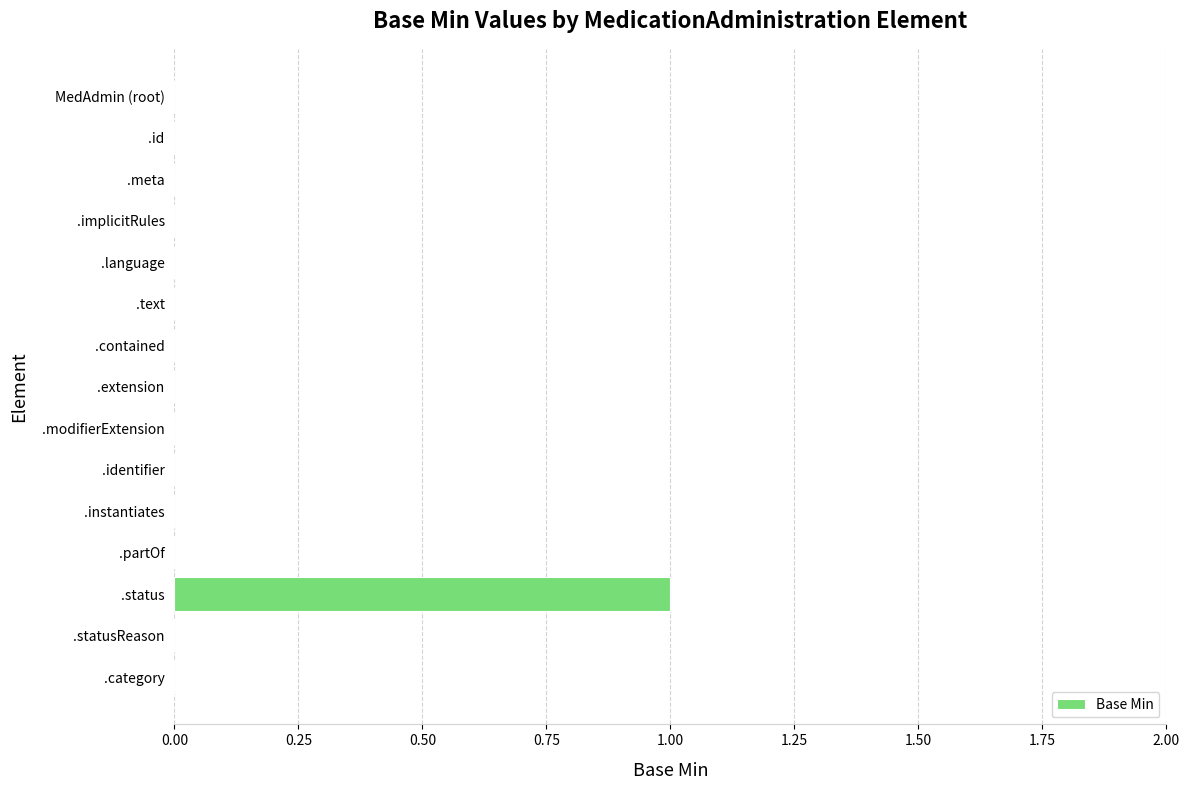

Is it true that the value at .partOf is 0?

True